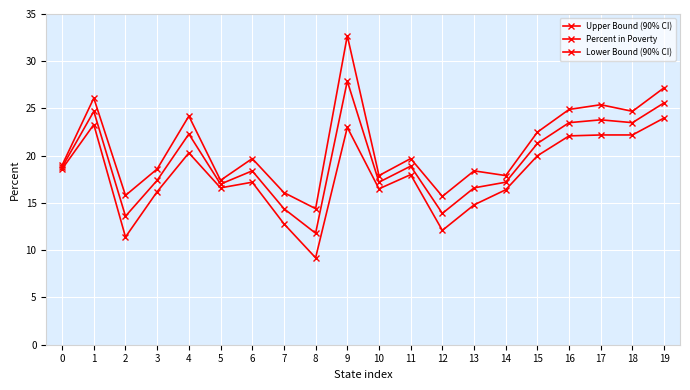

In Lower Bound (90% CI), how many points are higher than both neighbors (excluding endpoints)?

5